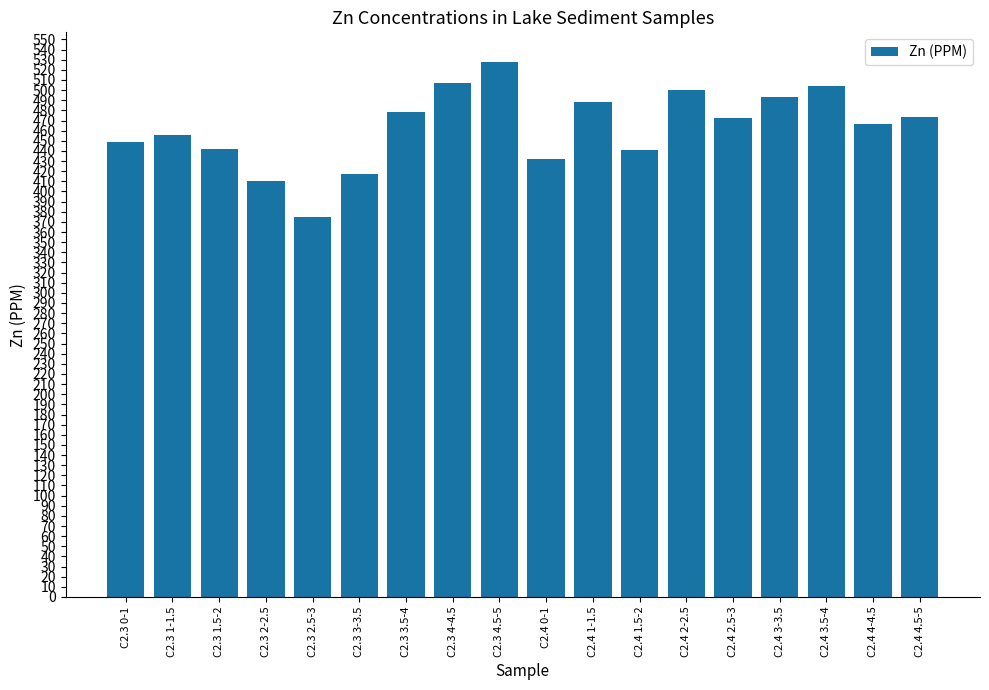

What is the sum of all values?

8333.4